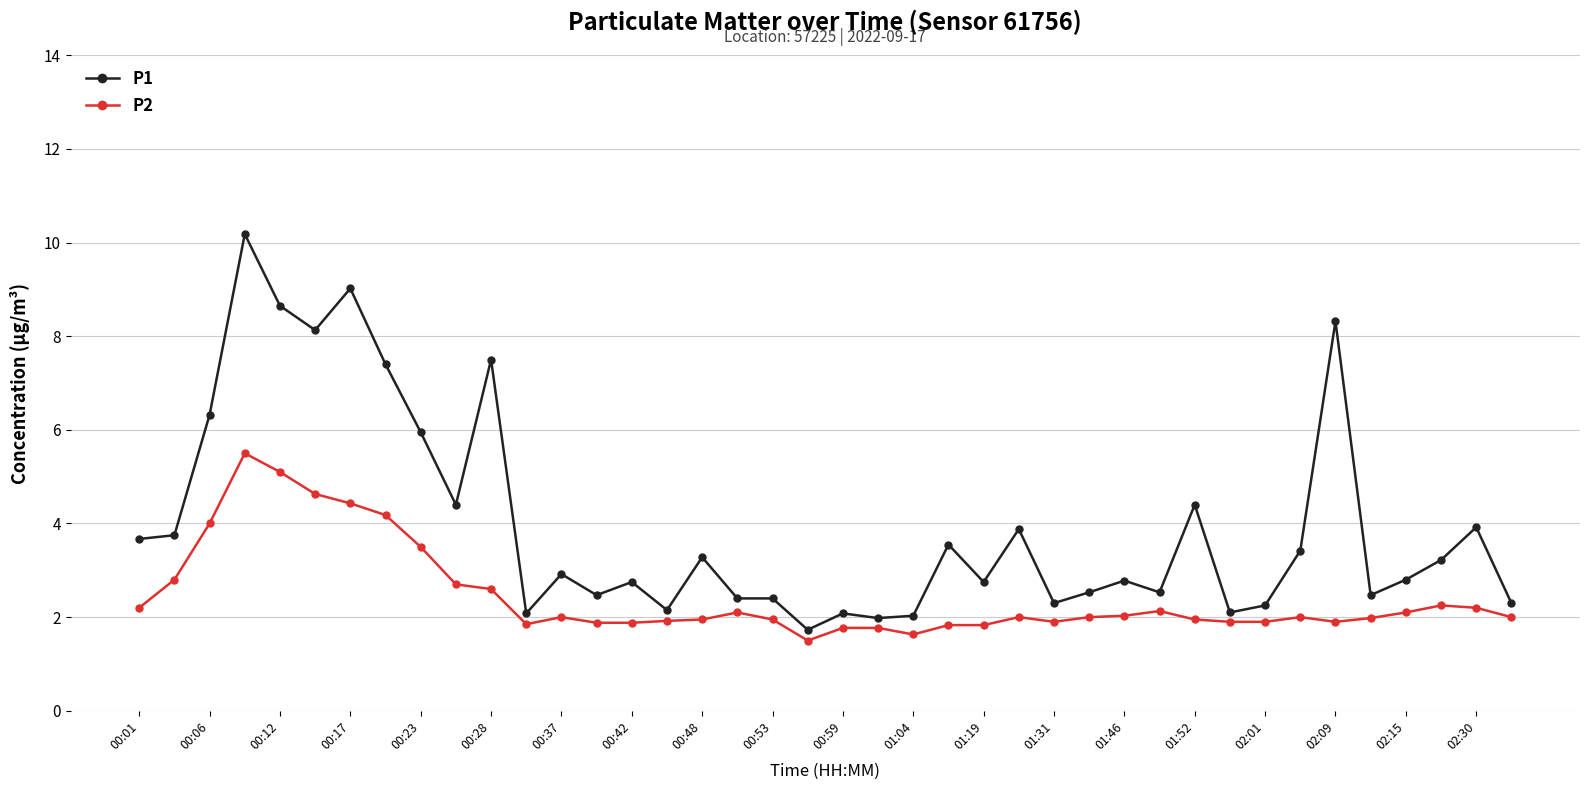

What is the sum of all P1 values?

158.8